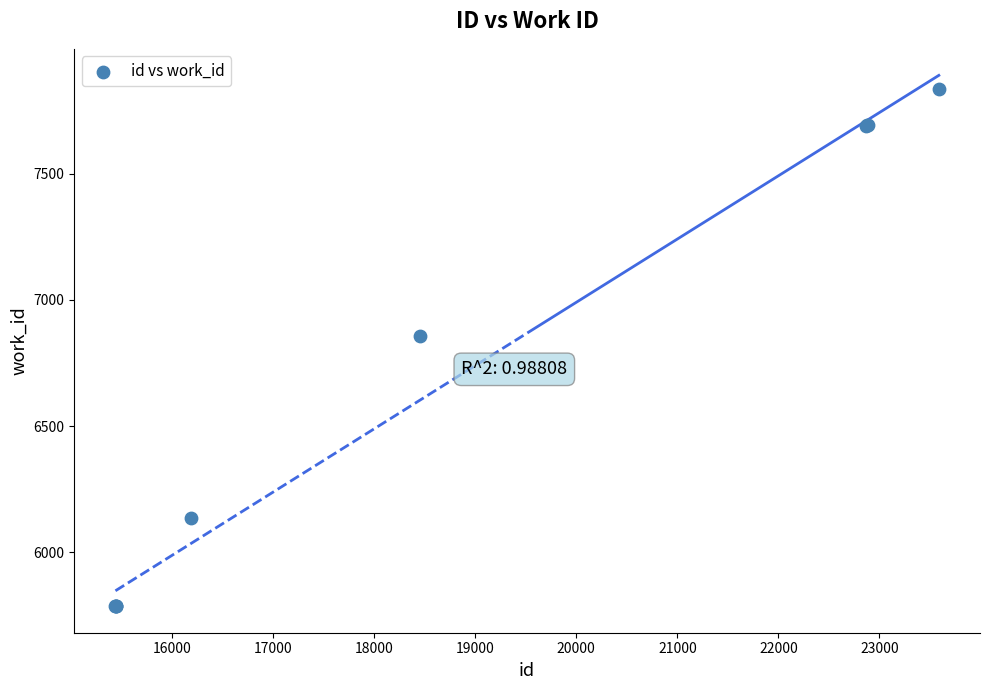

What Y value in the scatter plot is closest to 6811?

6858